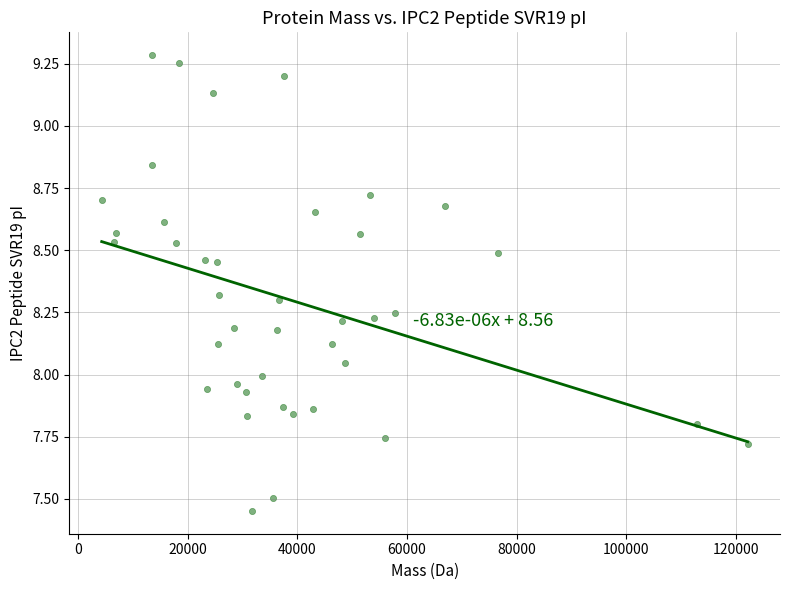

What is the range of Y values (max minus min)?

1.8